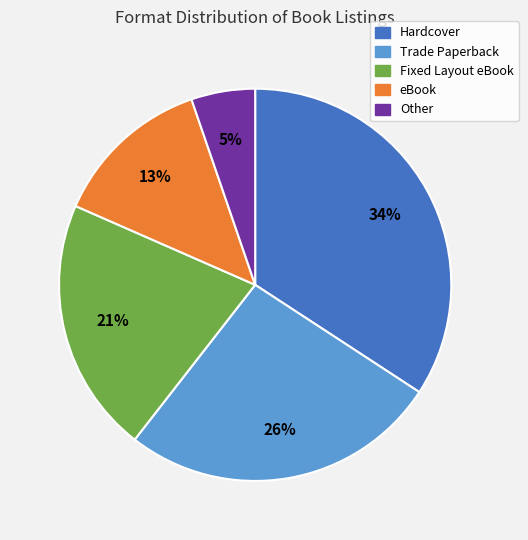

What percentage is the Hardcover slice, to the nearest percent?

34%